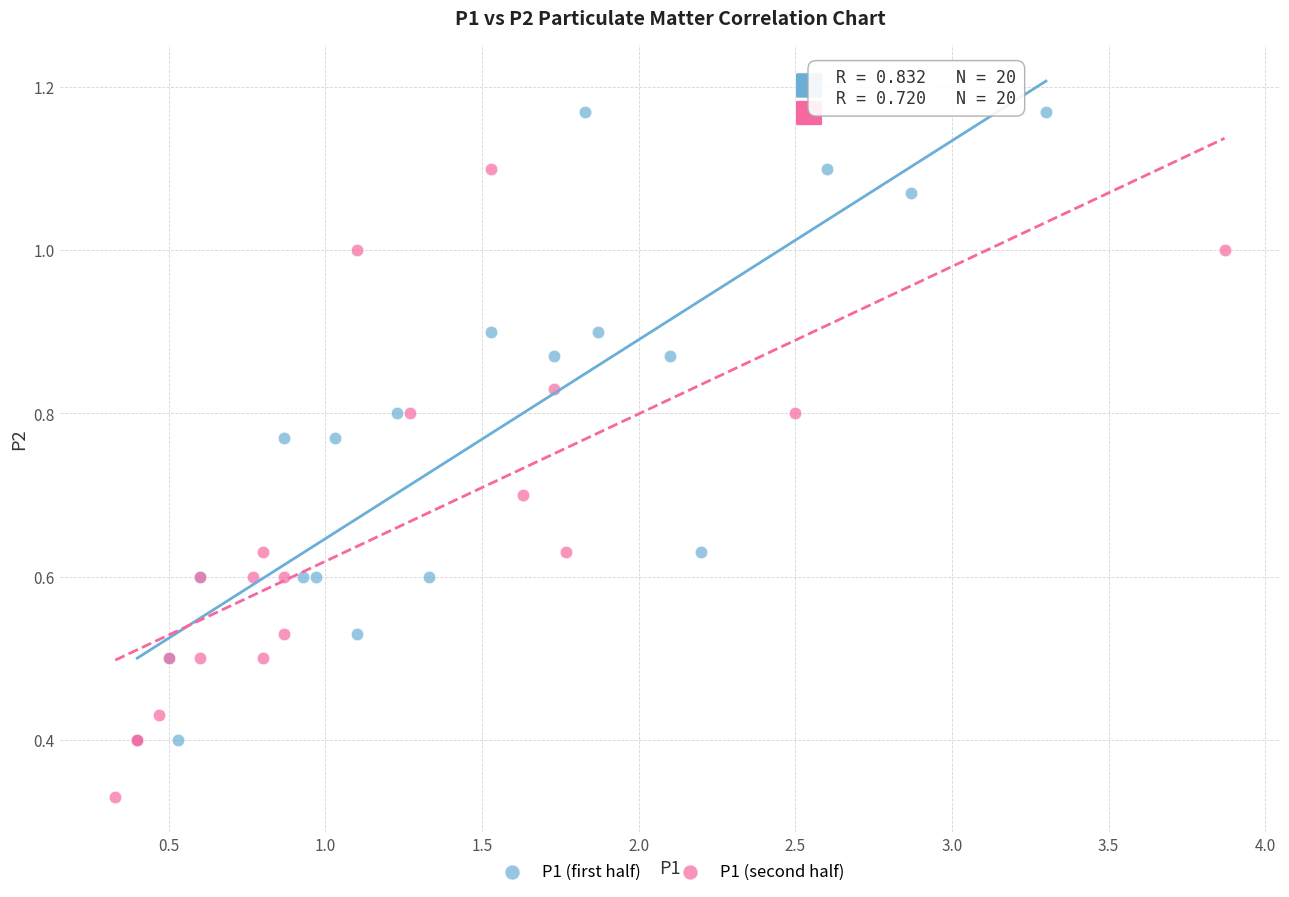

Which series contains the highest Y value?

P1 (first half)